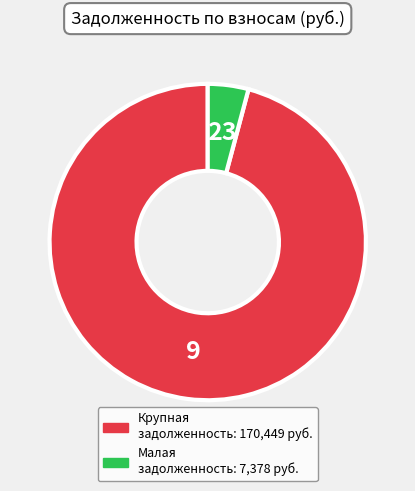

Does any single category account for the majority?

Yes